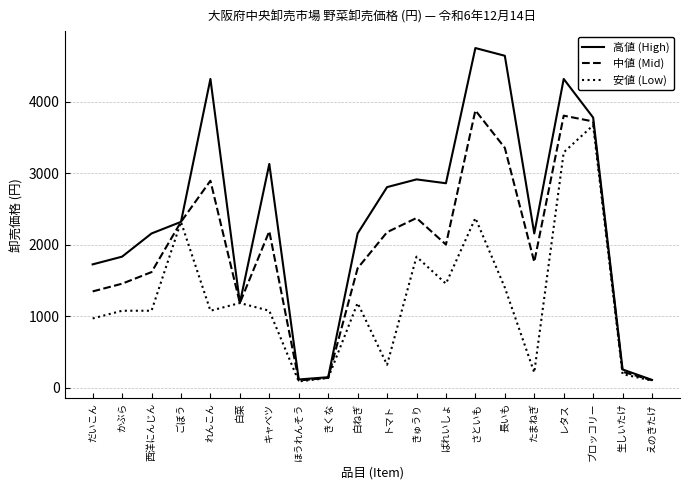

What is the maximum value for 高値 (High)?

4752